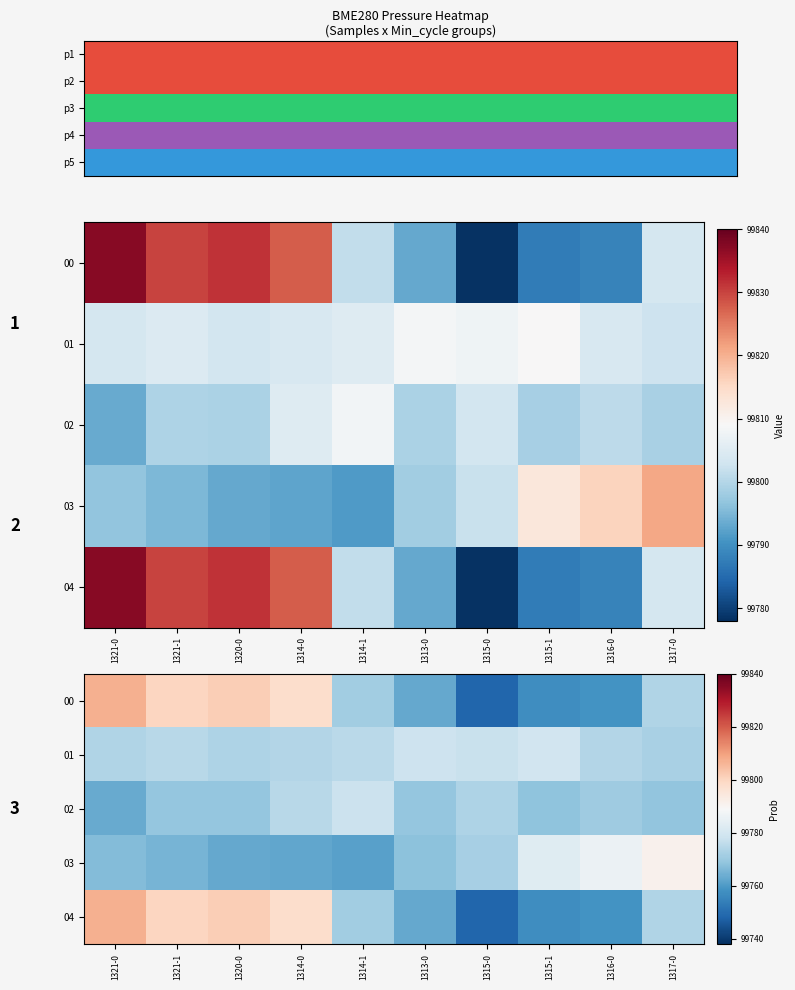

At which category is the sum across all series the highest?

1321-0